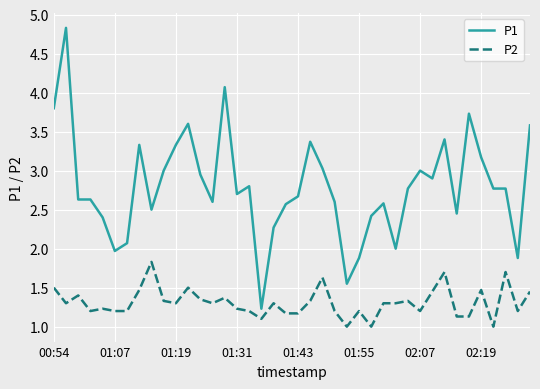

True or false: P1 and P2 cross at least once.

False